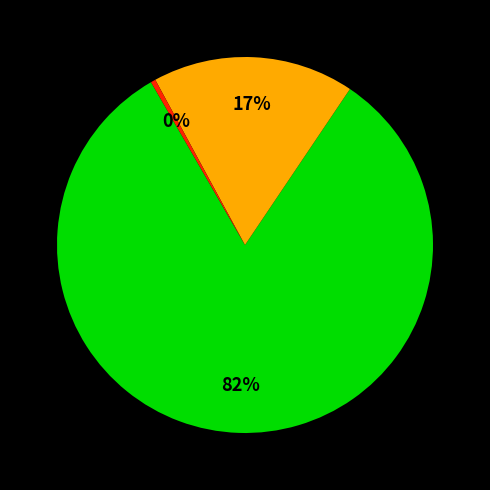

To the nearest percent, what is the average slice percentage?

33%